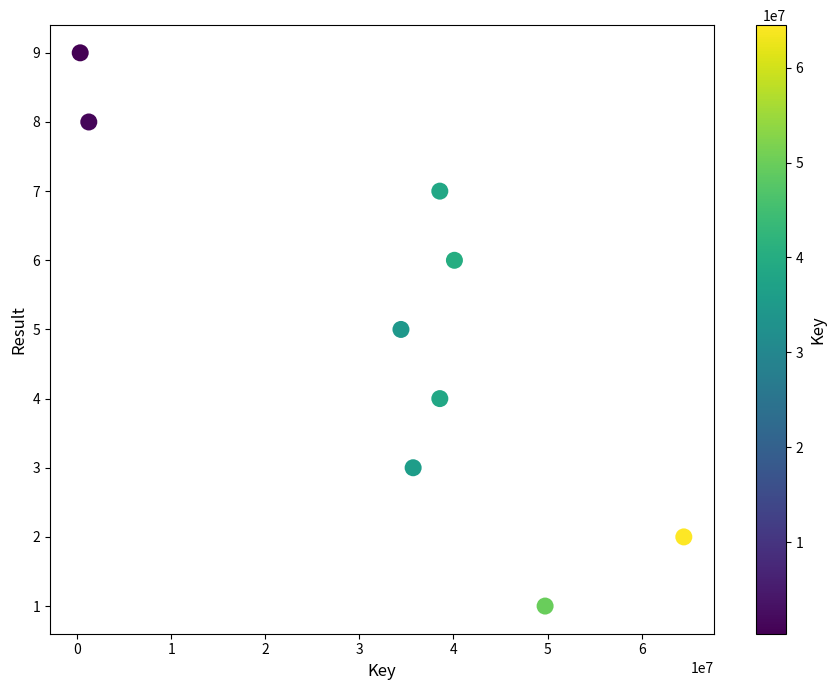

What is the range of Y values (max minus min)?

8